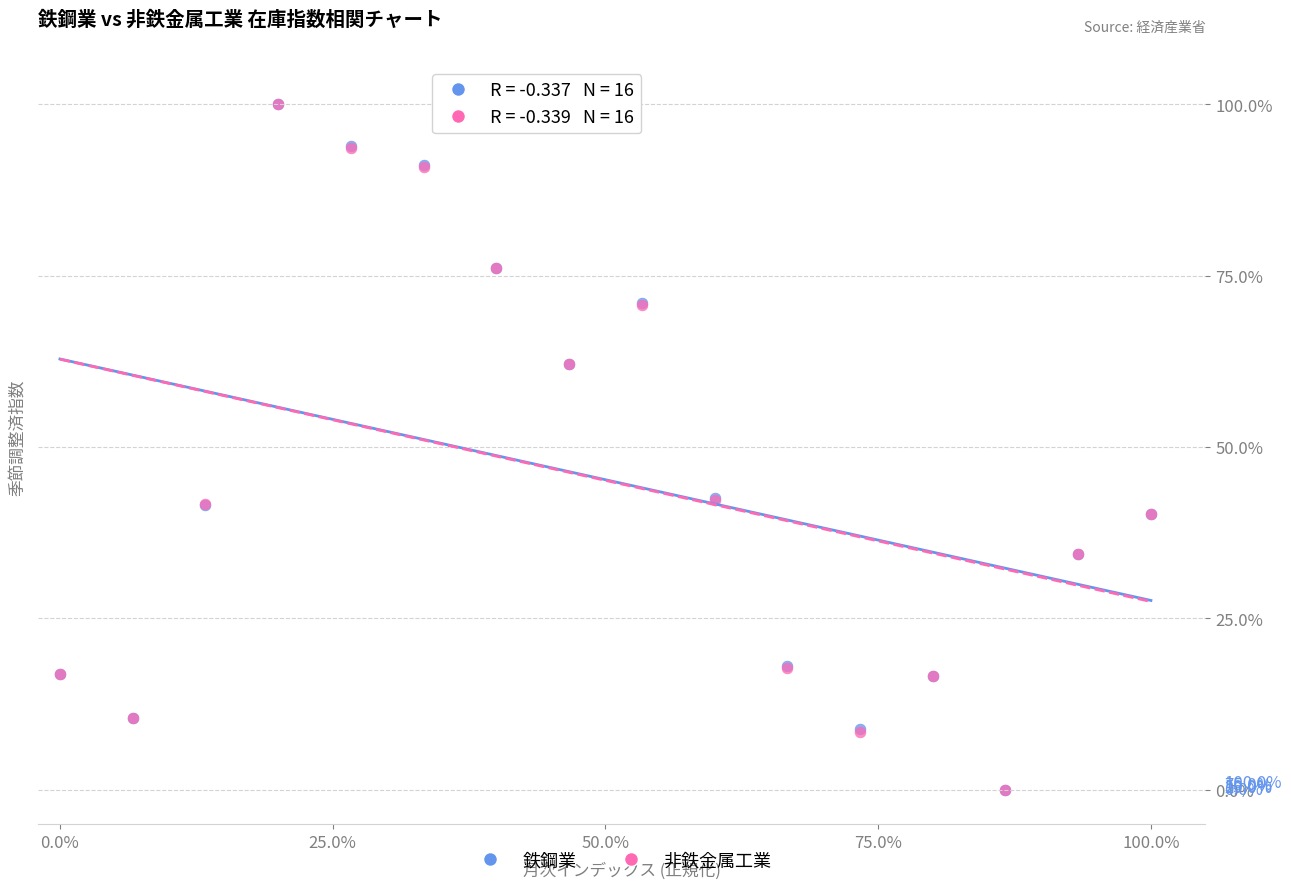

What are all the series names shown in the legend?

鉄鋼業, 非鉄金属工業